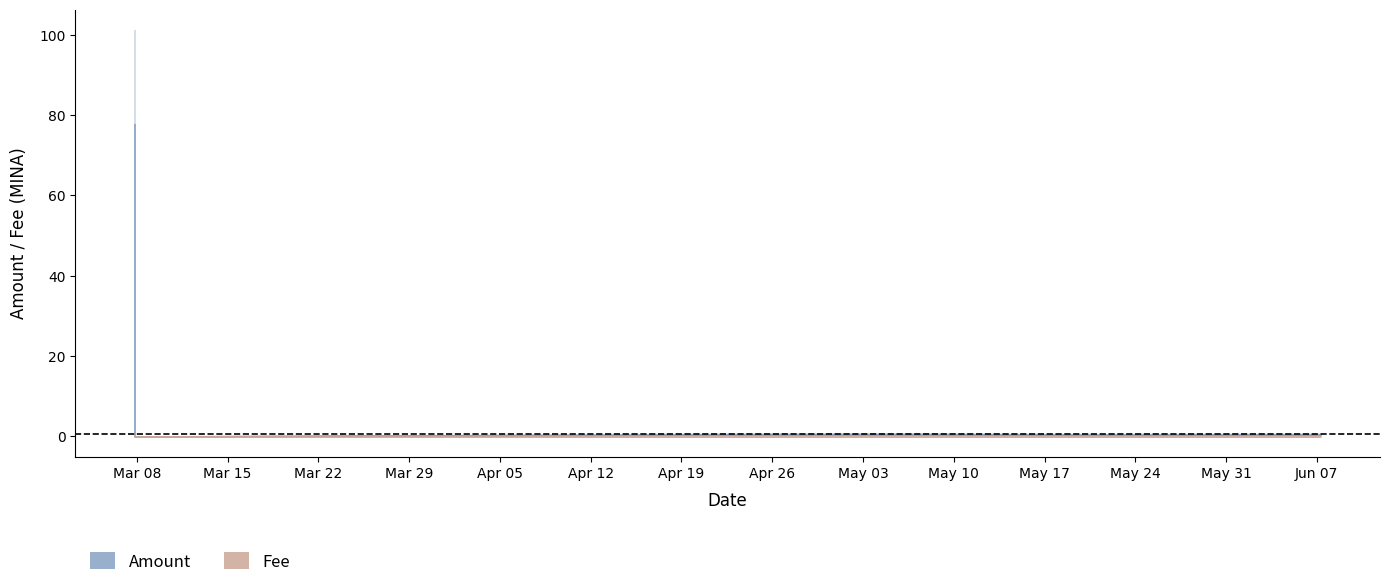

True or false: Fee and Amount cross at least once.

True